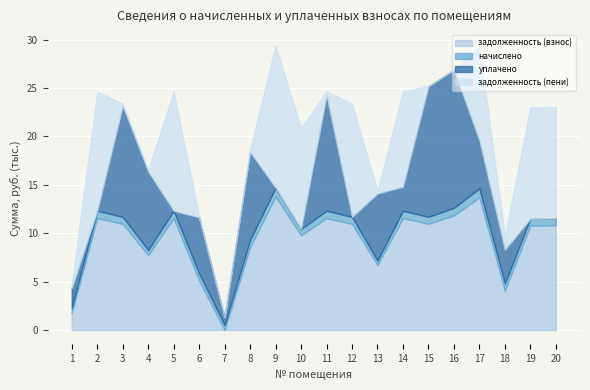

What is the average value of the задолженность (взнос) series?

9.2